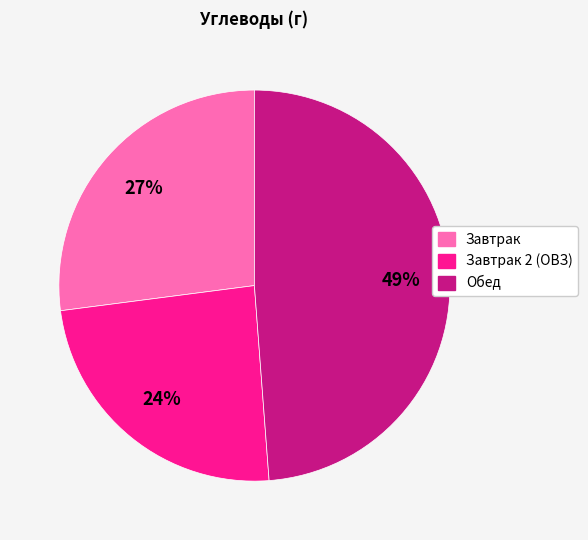

To the nearest percent, what is the difference between the largest and smallest slice percentages?

25%